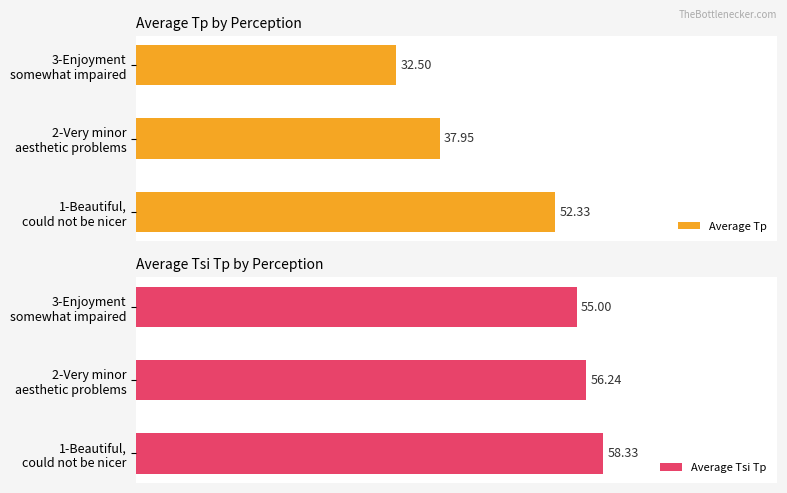

How many groups of bars are there?

3